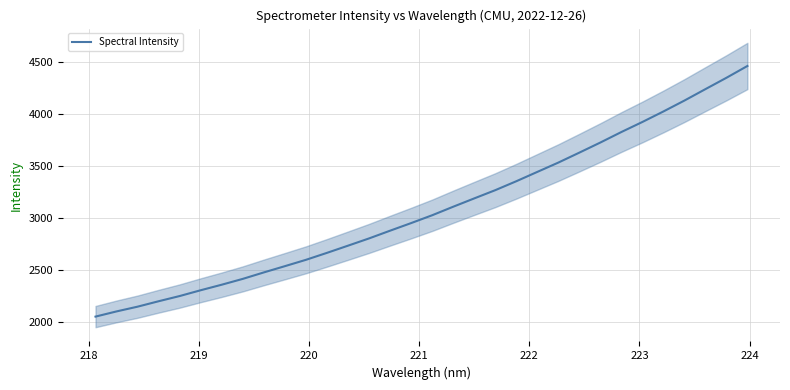

What is the maximum value for Spectral Intensity?

4463.1